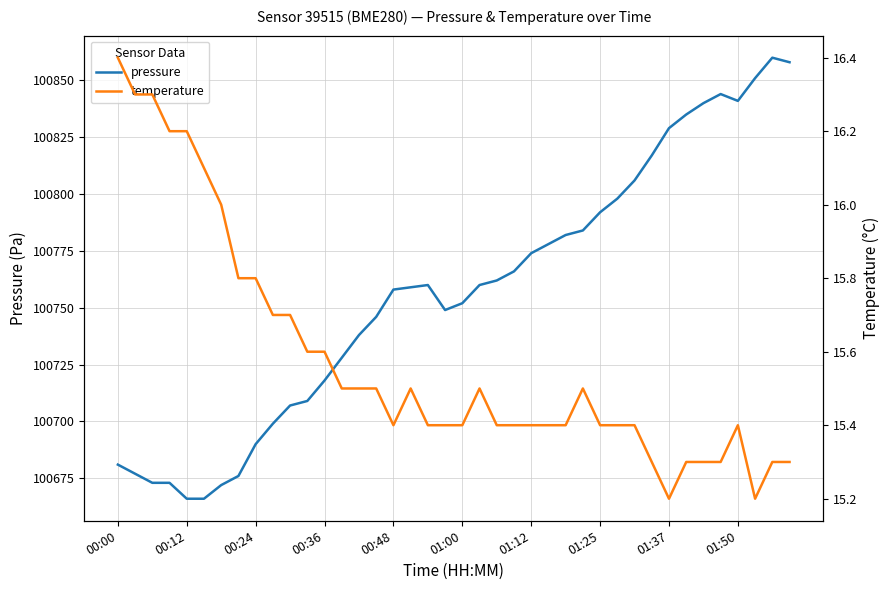

True or false: temperature and pressure intersect in this chart.

False